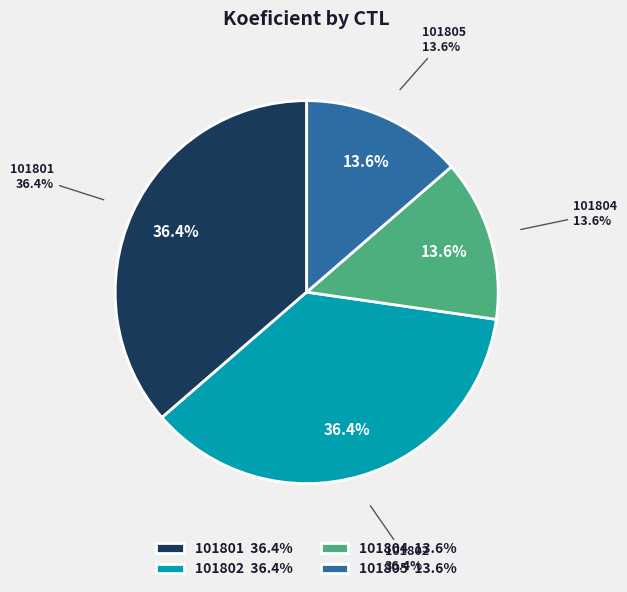

To the nearest percent, what is the combined percentage of 101802 and 101805?

50%